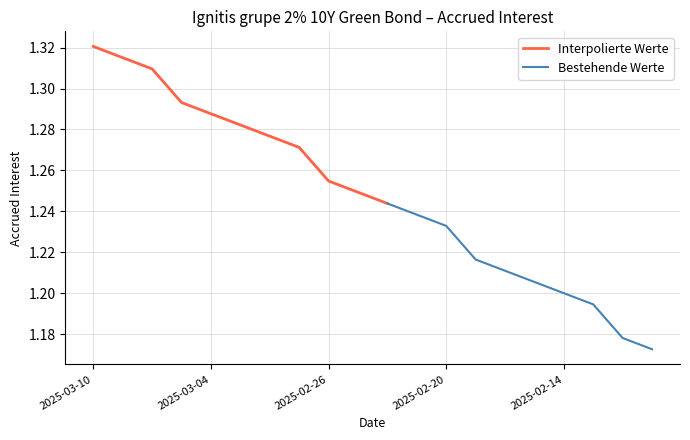

List the labels in order of value, largest first.

2025-03-10, 2025-03-07, 2025-03-06, 2025-03-05, 2025-03-04, 2025-03-03, 2025-02-28, 2025-02-27, 2025-02-26, 2025-02-25, 2025-02-24, 2025-02-21, 2025-02-20, 2025-02-19, 2025-02-18, 2025-02-17, 2025-02-14, 2025-02-13, 2025-02-12, 2025-02-11